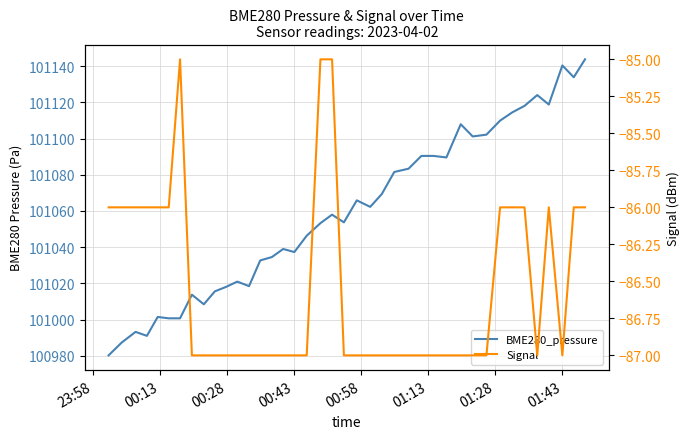

What is the sum of all BME280_pressure values?

4042352.5